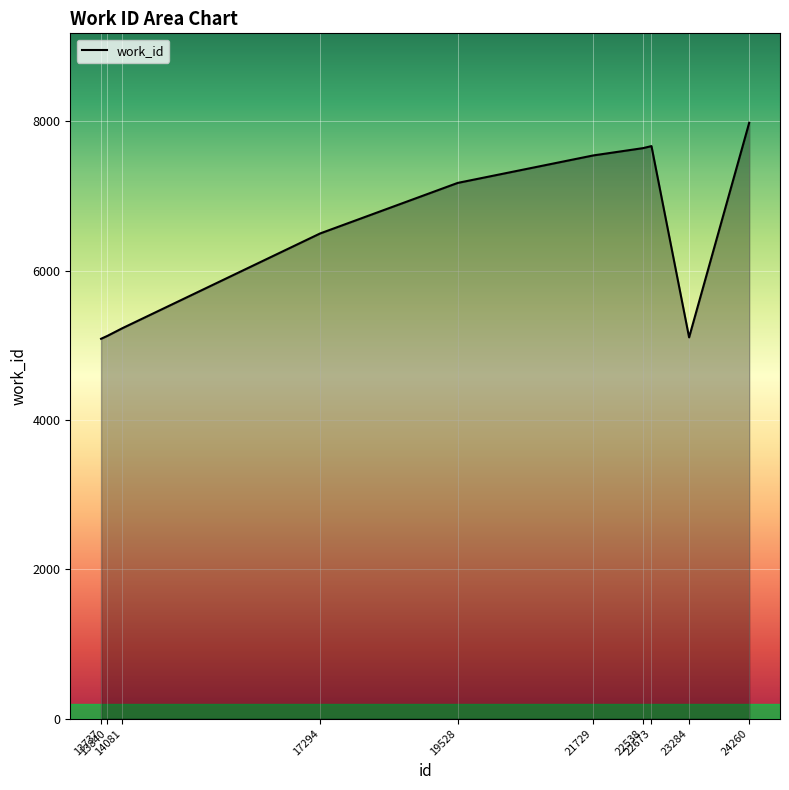

What is the difference between the values at 17294 and 14081?

1270